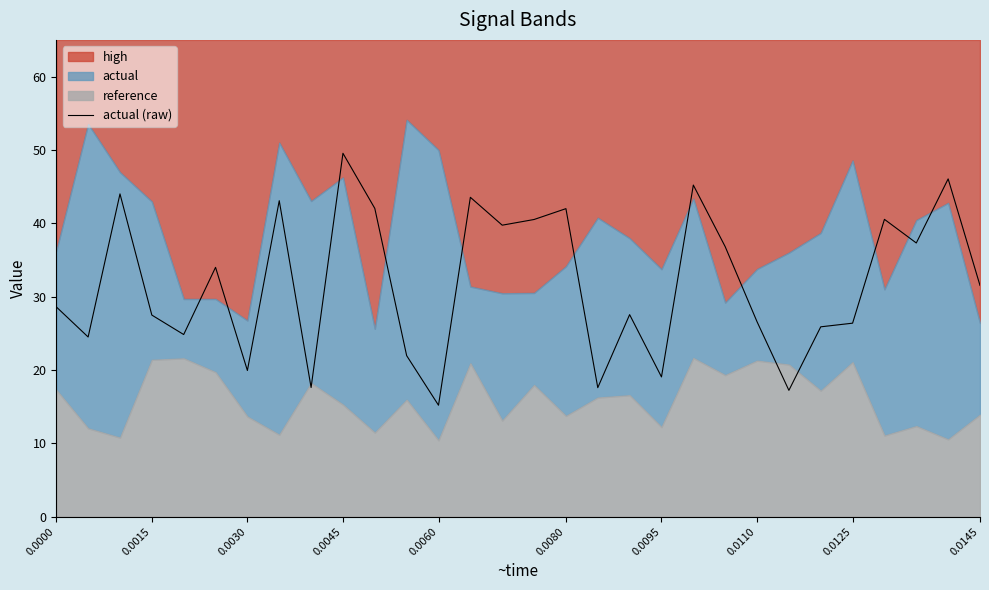

Count the number of values greater than 31.

15